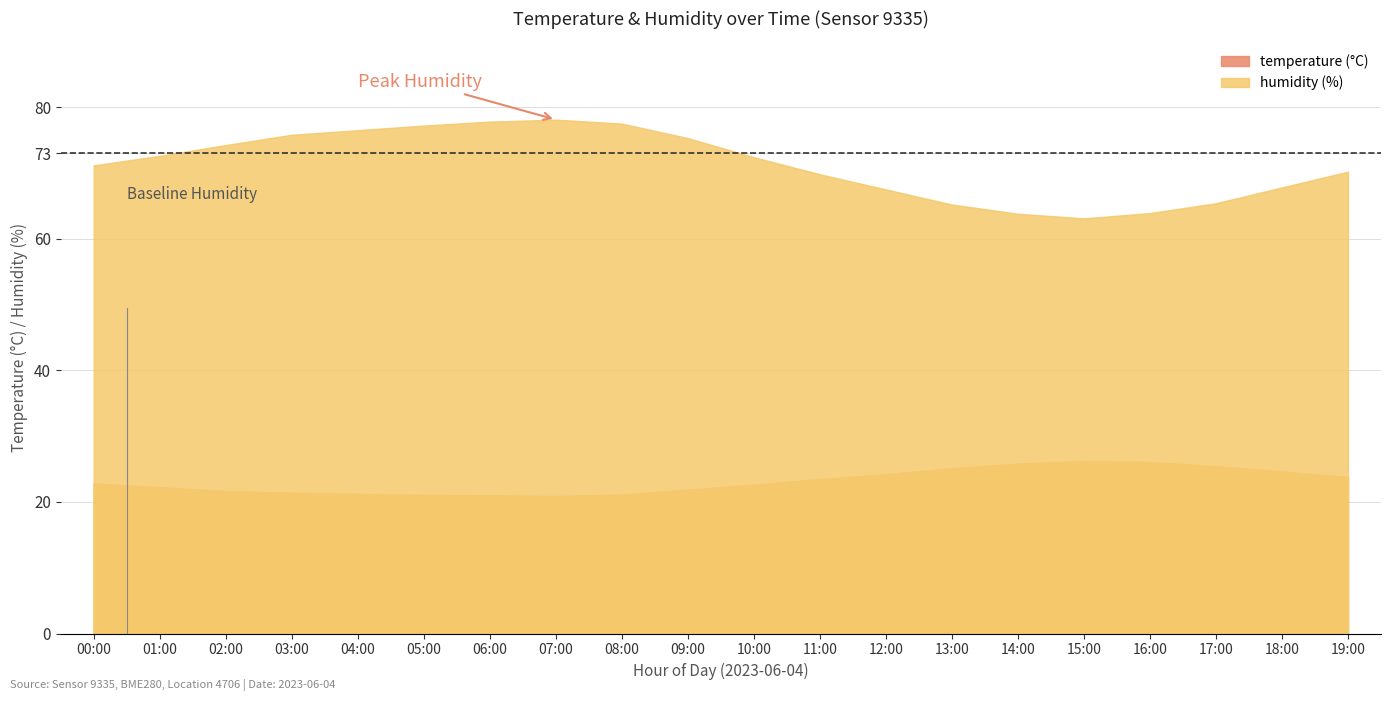

Which series has the largest range (max minus min)?

humidity